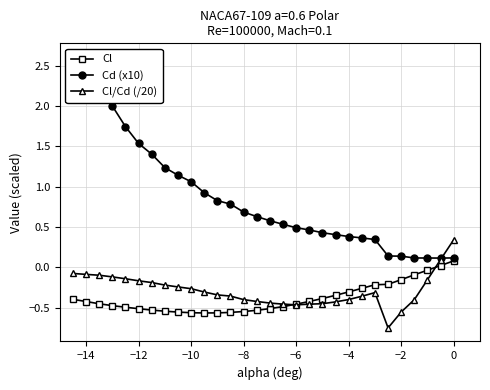

The value of Cl/Cd (/20) at −4 is -0.4. True or false?

True